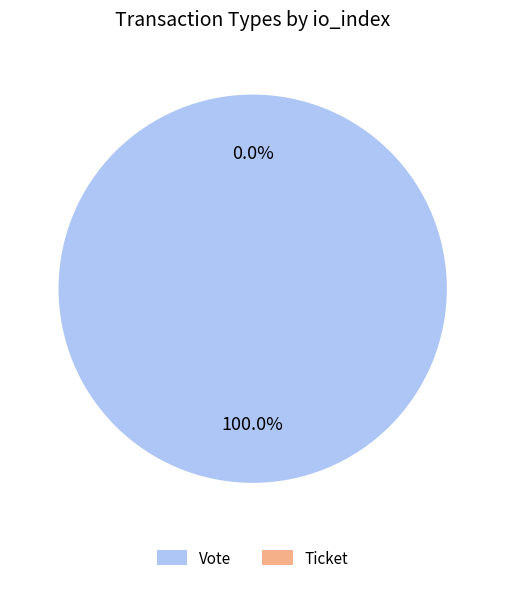

Which category has the biggest portion of the pie?

Vote